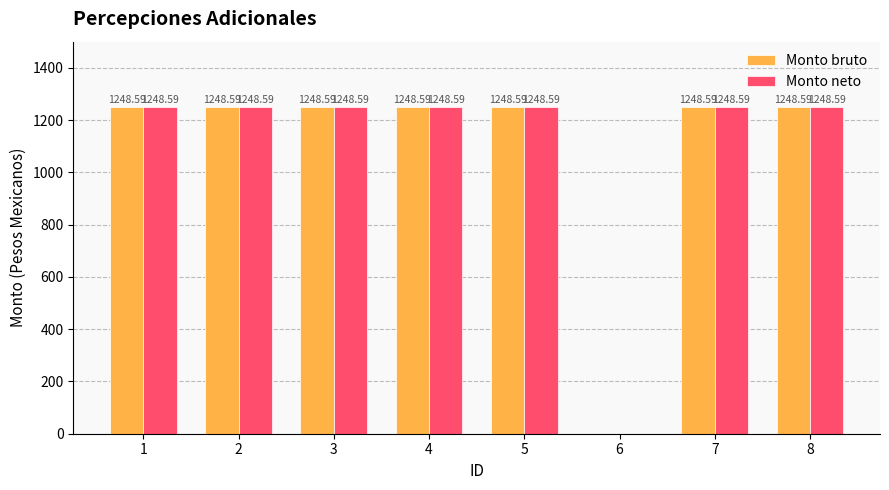

What is the sum of the Monto neto values at 1 and 3?

2497.2